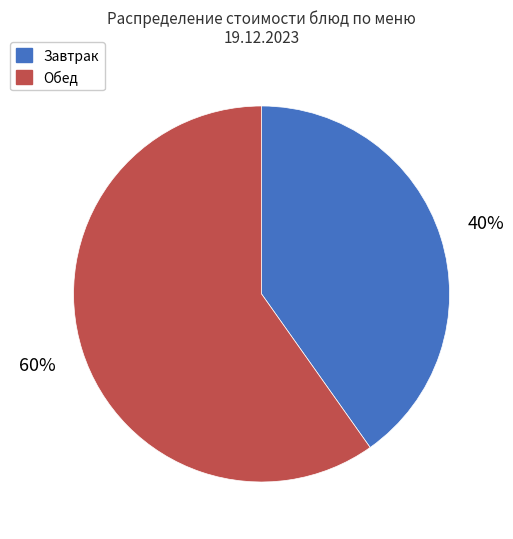

Is there a majority slice in this chart?

Yes